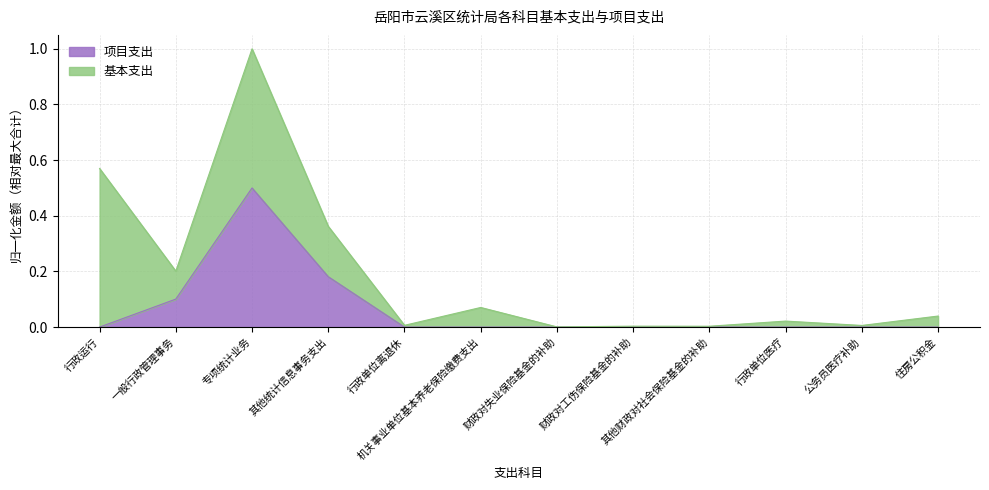

The 项目支出 series shows -0.2 at 住房公积金. True or false?

False